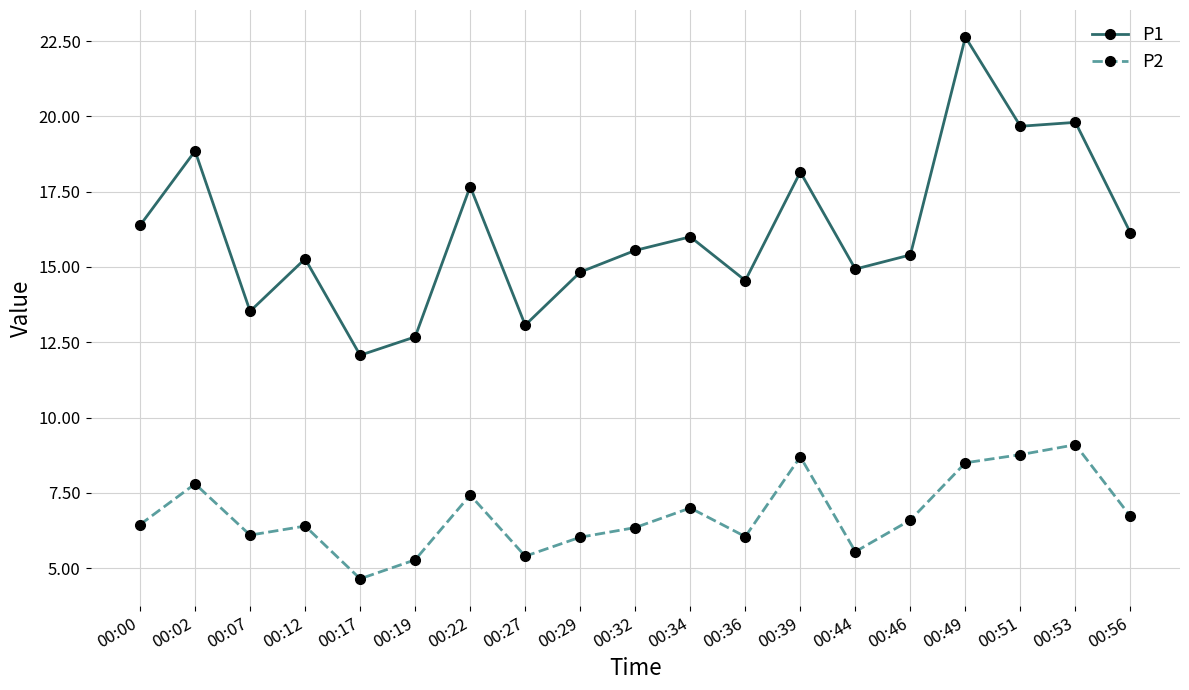

Which series has the largest total across all categories?

P1